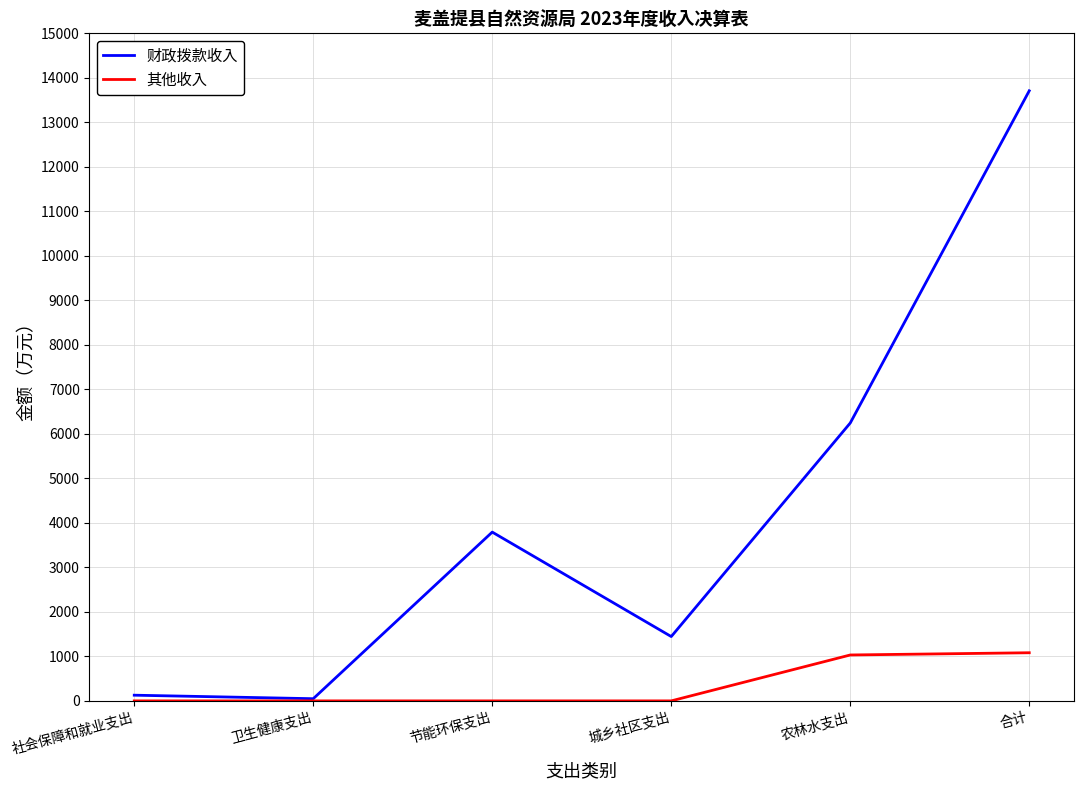

At how many categories does at least one series exceed 6540?

1